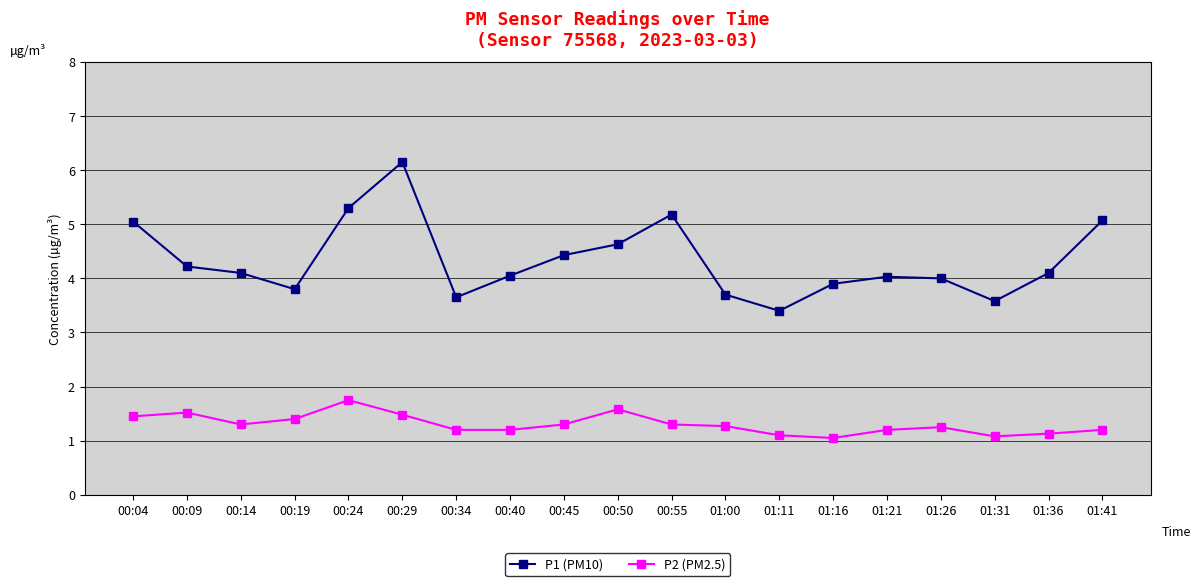

List the series in order of their peak value, lowest first.

P2 (PM2.5), P1 (PM10)